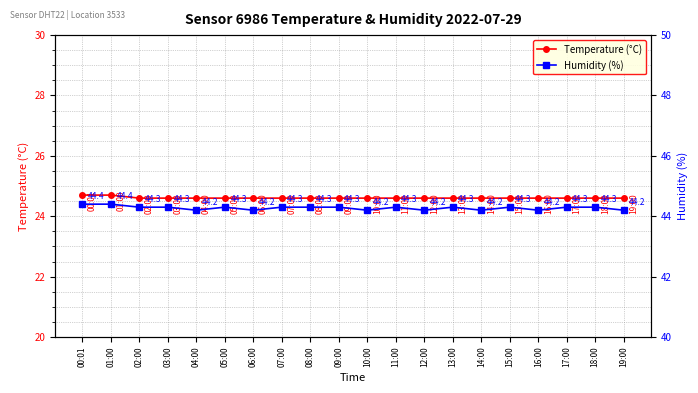

What is the average value of the Humidity (%) series?

44.3